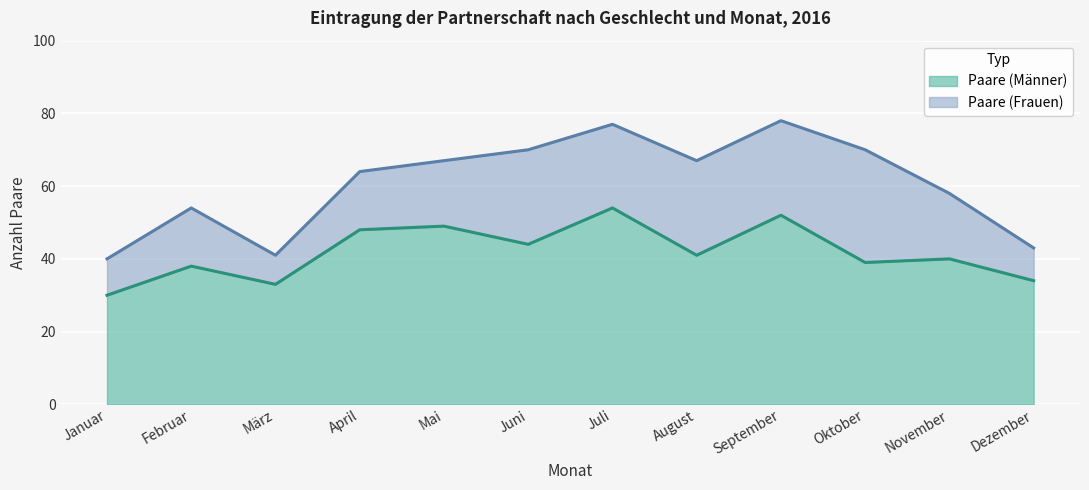

What is the label of the 1st point from the right?

Dezember